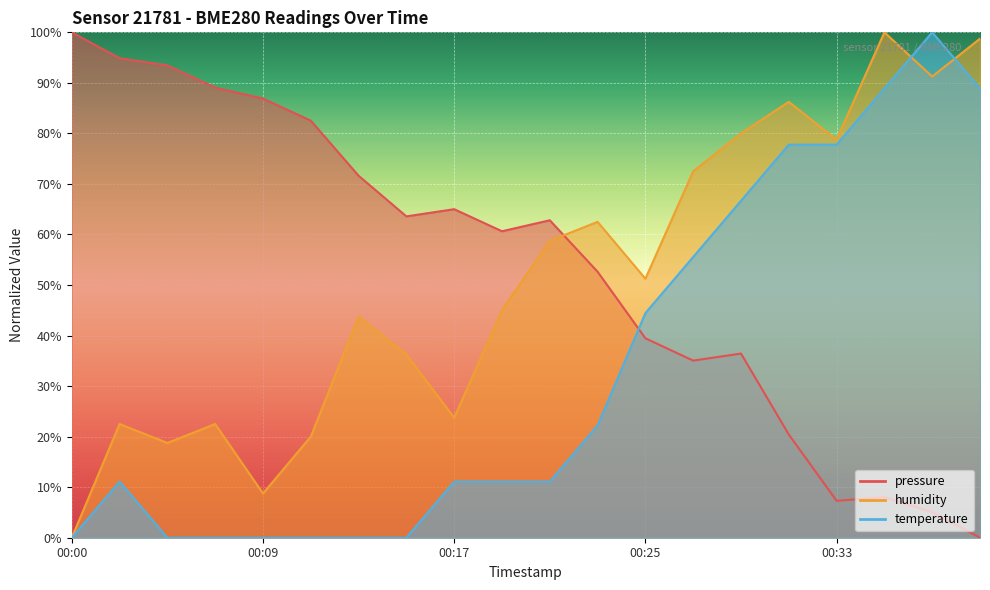

How many lines are shown in the chart?

3